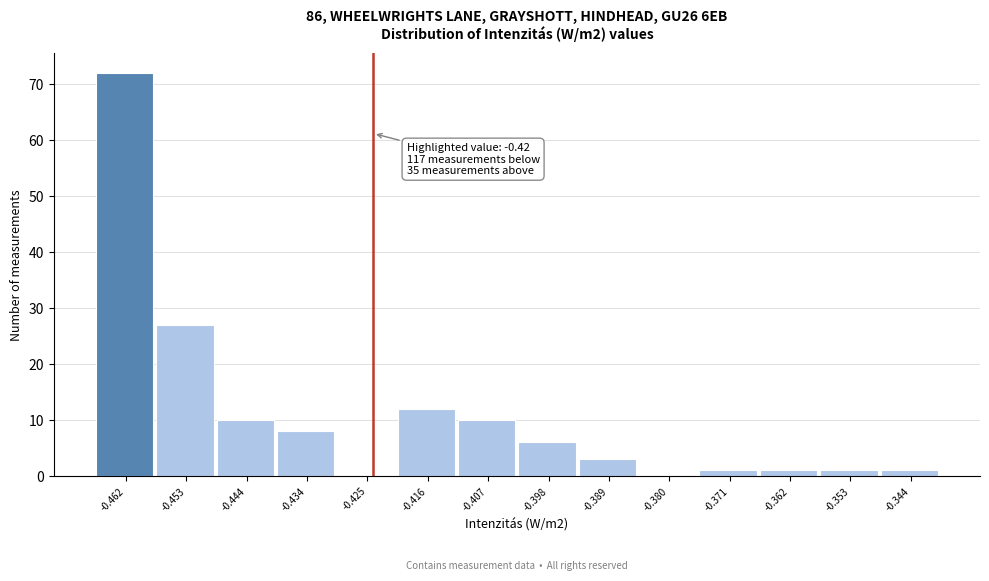

Reading left to right, what are all the values shown in this chart?

-0.462=72	-0.453=27	-0.444=10	-0.434=8	-0.425=0	-0.416=12	-0.407=10	-0.398=6	-0.389=3	-0.380=0	-0.371=1	-0.362=1	-0.353=1	-0.344=1